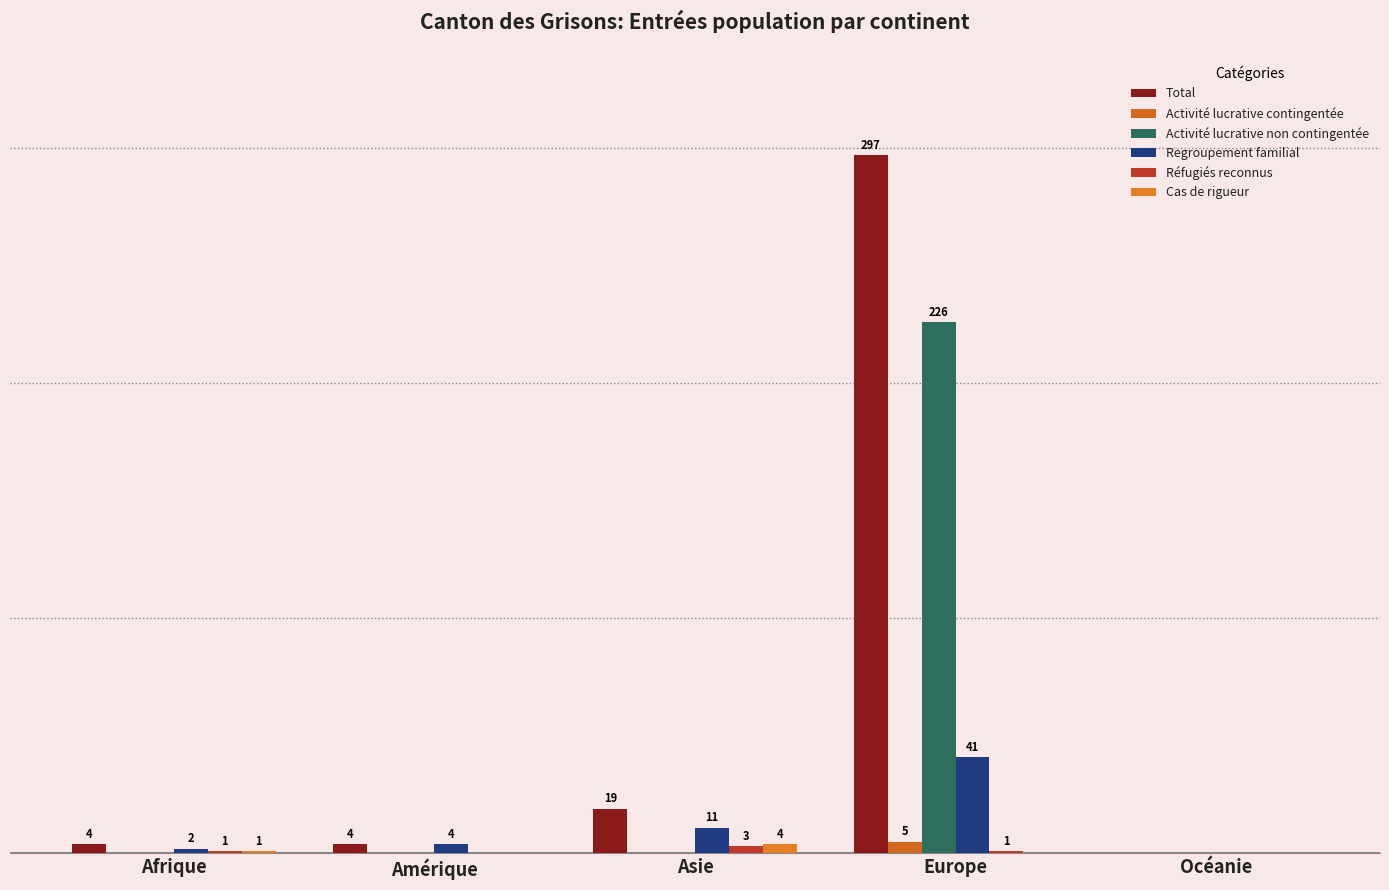

How many bars are there in each group?

6